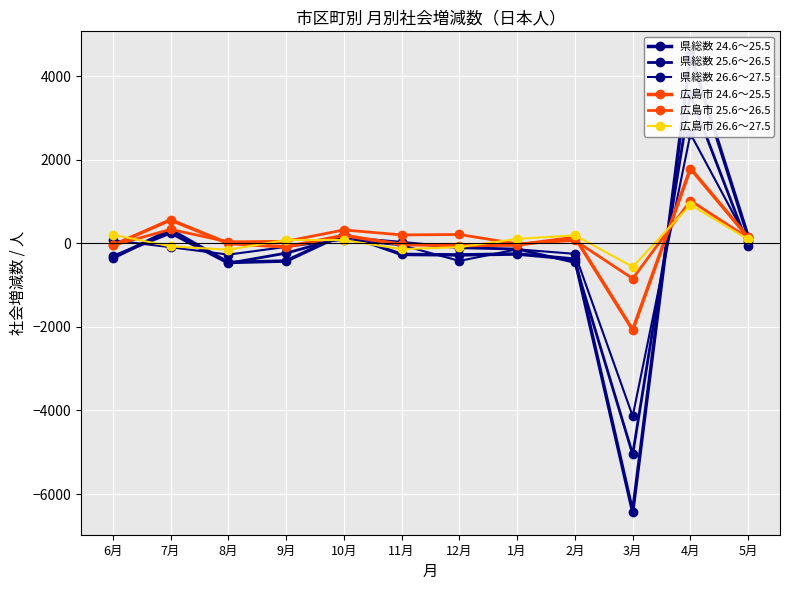

Reading right to left, list all the values displayed in this chart.

県総数 24.6～25.5: 5月=153	4月=4525	3月=-6426	2月=-380	1月=-256	12月=-278	11月=-266	10月=222	9月=-424	8月=-458	7月=322	6月=-351
県総数 25.6～26.5: 5月=-56	4月=3550	3月=-5051	2月=-458	1月=-138	12月=-106	11月=25	10月=141	9月=-235	8月=-478	7月=243	6月=-308
県総数 26.6～27.5: 5月=44	4月=2621	3月=-4136	2月=-252	1月=-144	12月=-421	11月=-45	10月=86	9月=-85	8月=-271	7月=-93	6月=72
広島市 24.6～25.5: 5月=142	4月=1789	3月=-2072	2月=142	1月=-40	12月=-54	11月=-27	10月=188	9月=-86	8月=-2	7月=560	6月=-48
広島市 25.6～26.5: 5月=126	4月=1022	3月=-844	2月=69	1月=-13	12月=211	11月=201	10月=320	9月=48	8月=35	7月=333	6月=-50
広島市 26.6～27.5: 5月=94	4月=923	3月=-563	2月=191	1月=106	12月=-91	11月=-140	10月=77	9月=80	8月=-154	7月=-73	6月=206